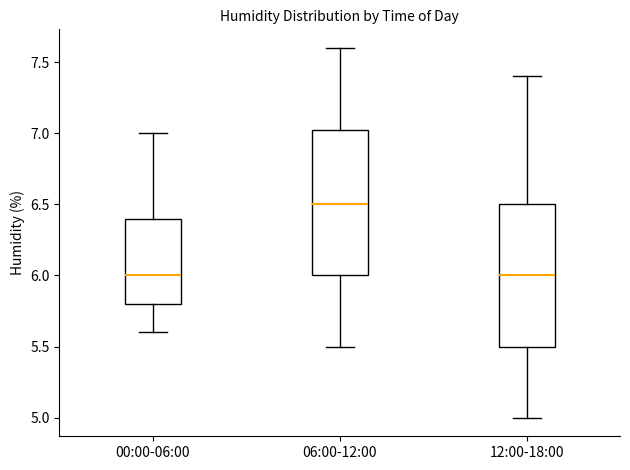

Reading left to right, read every box against the y-axis: the position of its median line, the range the box covers, and the ends of its whiskers. The values are not printed on the chart, so give them approximately, as read against the axis.

00:00-06:00: median 6.00, box 5.80 to 6.40, whiskers 5.60 to 7.00
06:00-12:00: median 6.50, box 6.00 to 7.05, whiskers 5.50 to 7.60
12:00-18:00: median 6.00, box 5.50 to 6.50, whiskers 5.00 to 7.40